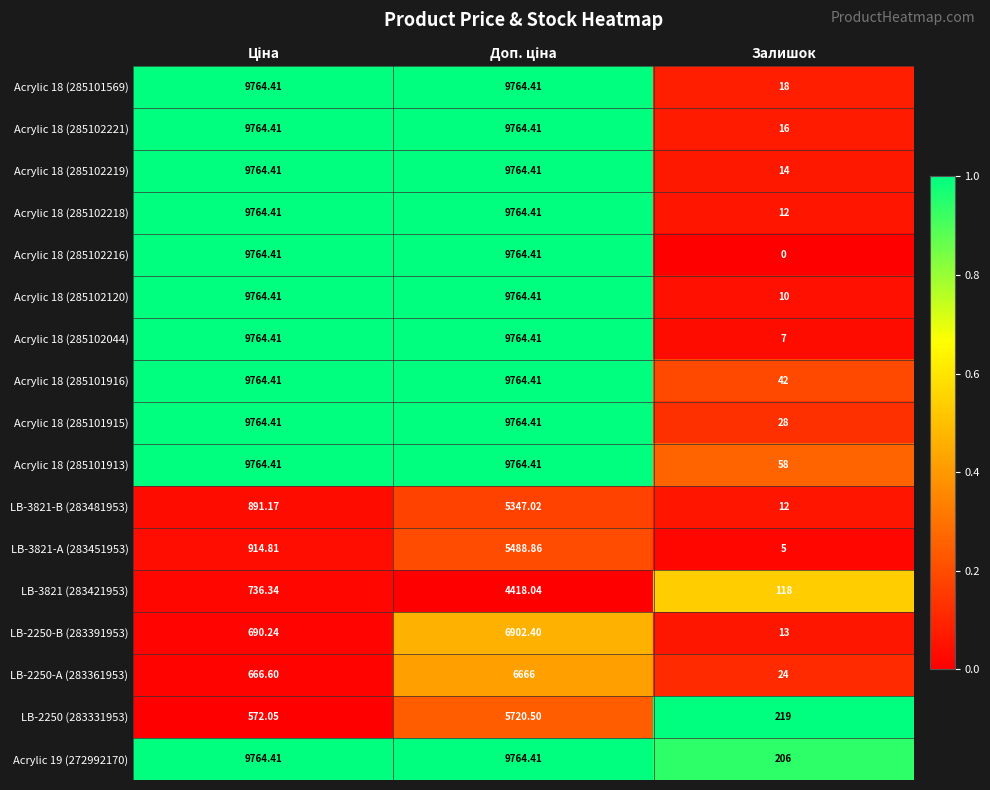

At which label does LB-2250 (283331953) reach its minimum?

Залишок